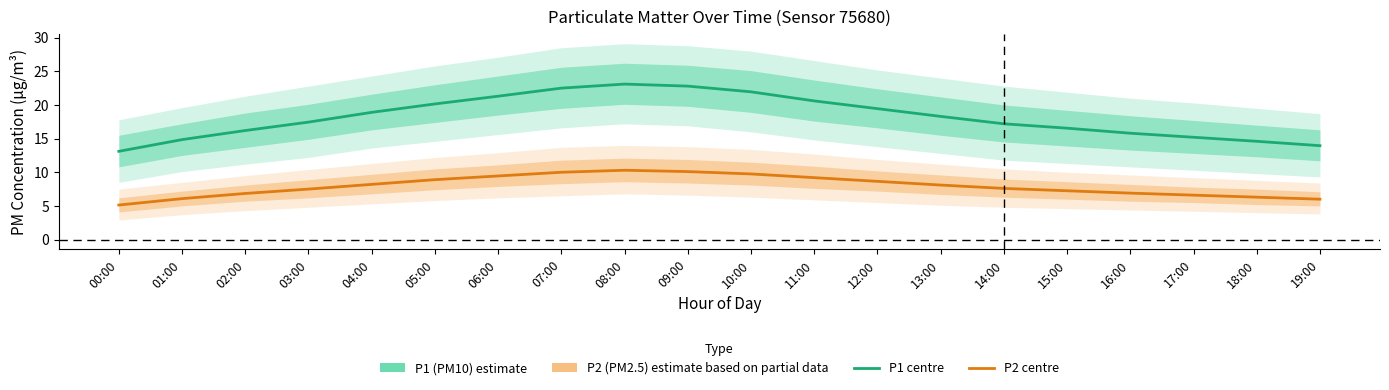

What is the minimum value shown in the chart?

5.1